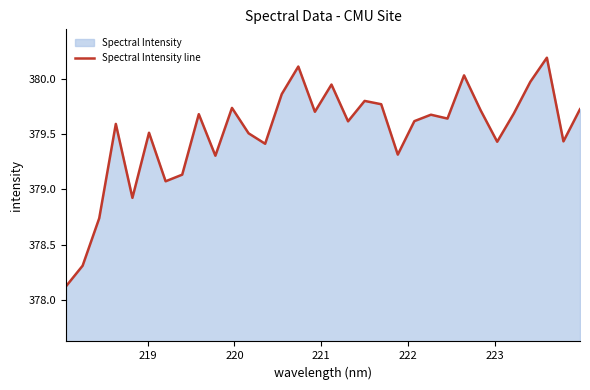

How many interior local peaks (higher than both neighbors) does the data have?

10